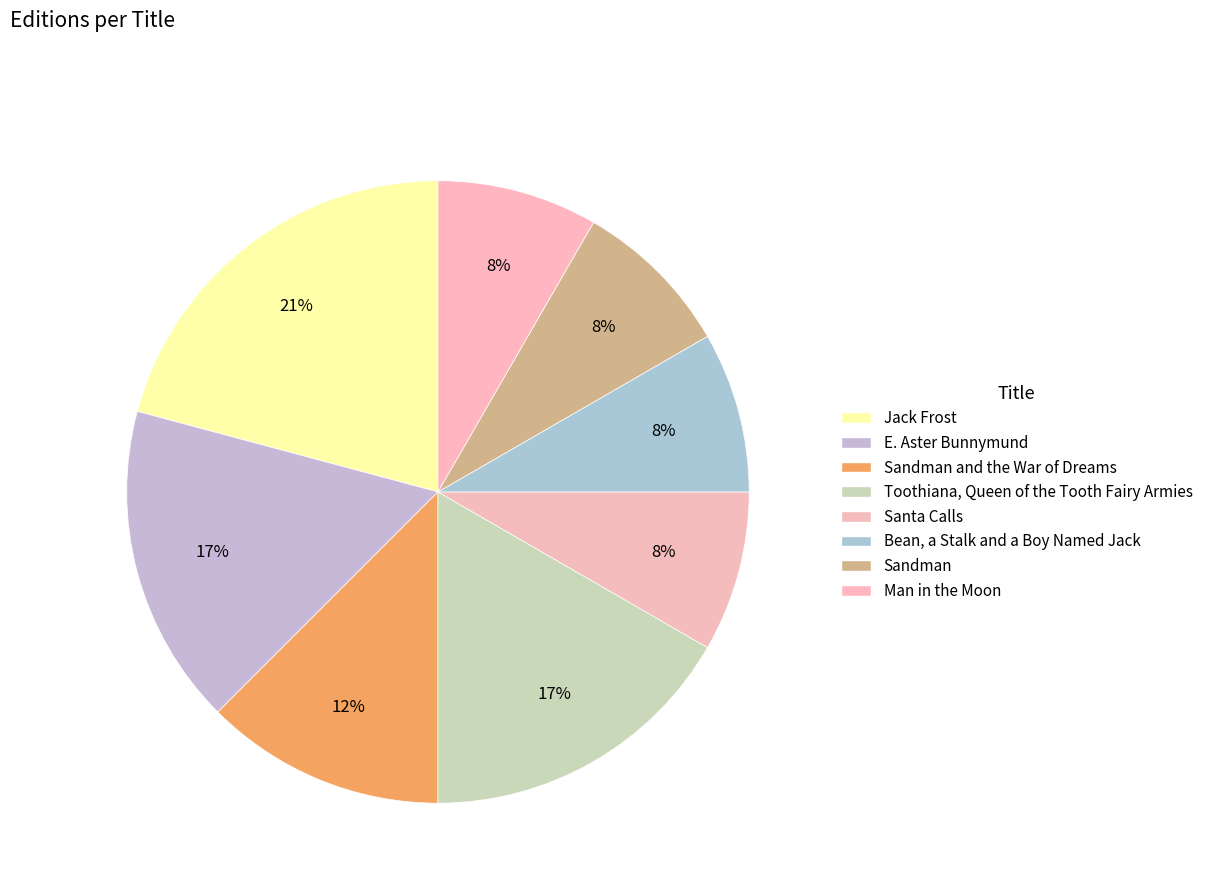

Count the number of slices in the pie.

8